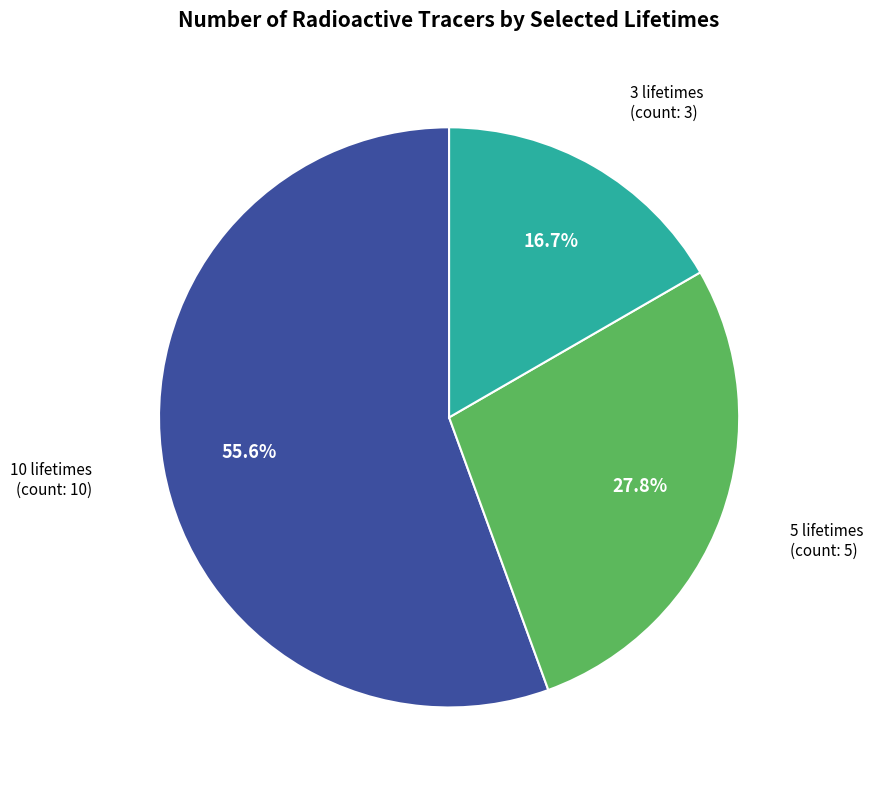

Is there any slice that represents more than half of the pie?

Yes